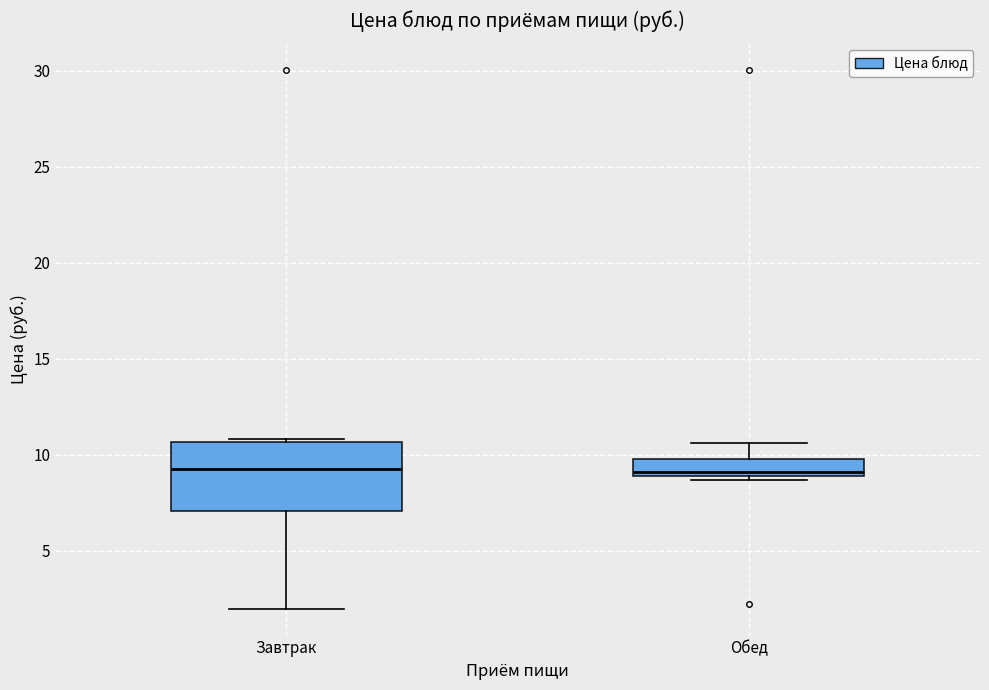

Reading left to right, transcribe this box plot: for each box, give where its median line is, the range the box spans, and where its two whiskers end, as read against the y-axis. The values are not printed on the chart, so give them approximately, as read against the axis.

Завтрак: median 9.0, box 7.0 to 10.5, whiskers 2.0 to 11.0
Обед: median 9.0 (just above the box's lower edge), box 9.0 to 10.0, whiskers 8.5 to 10.5